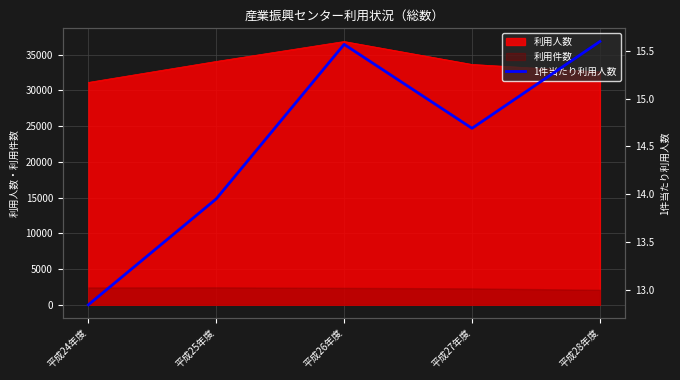

How many data points are above 14?

3